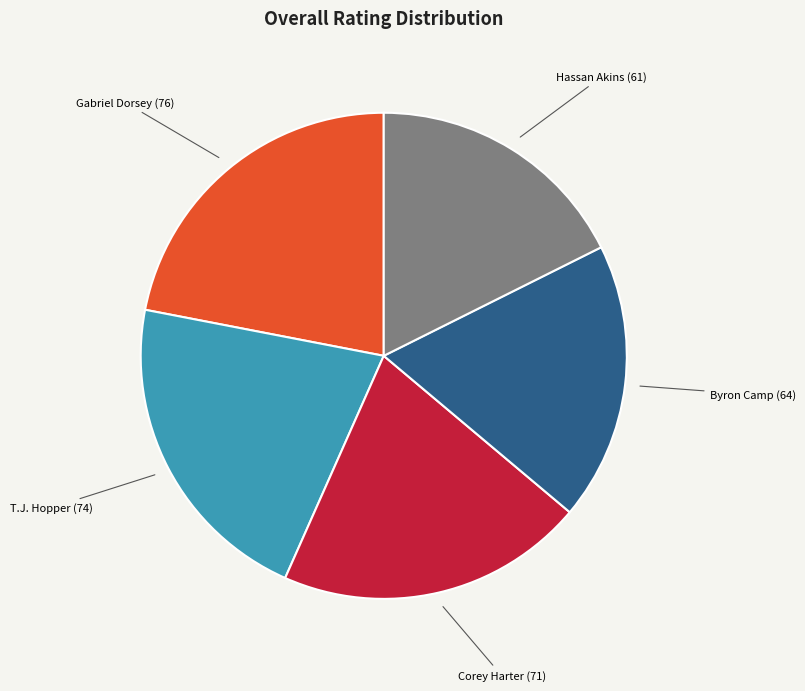

What is the ratio of the value at T.J. Hopper to the value at Byron Camp?

1.2